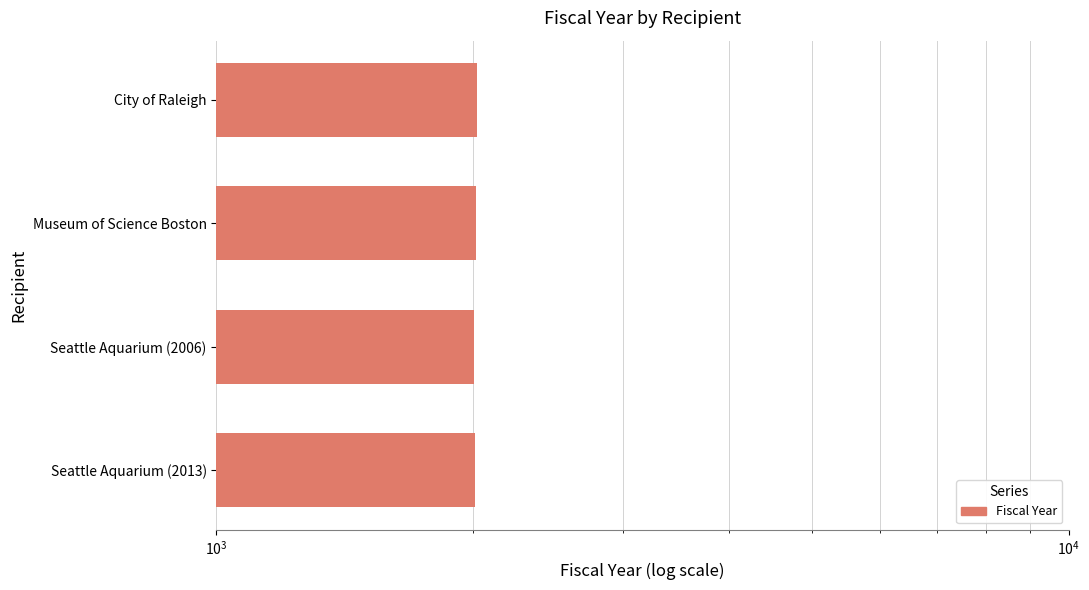

How many distinct data groups are displayed?

1